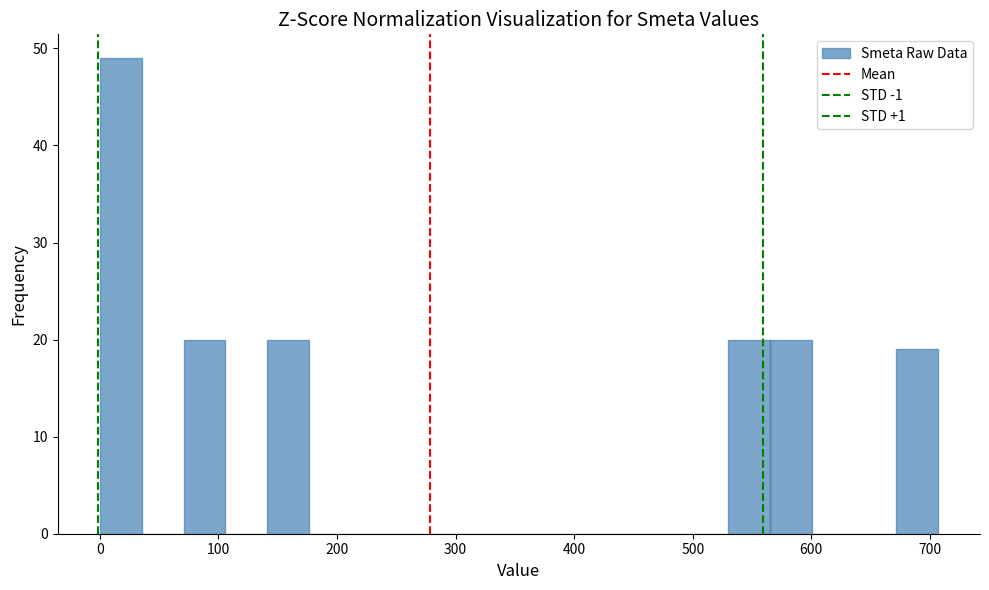

Around what value on the x-axis is the tallest bar? Give the approximate position of its centre, as read against the axis.

20